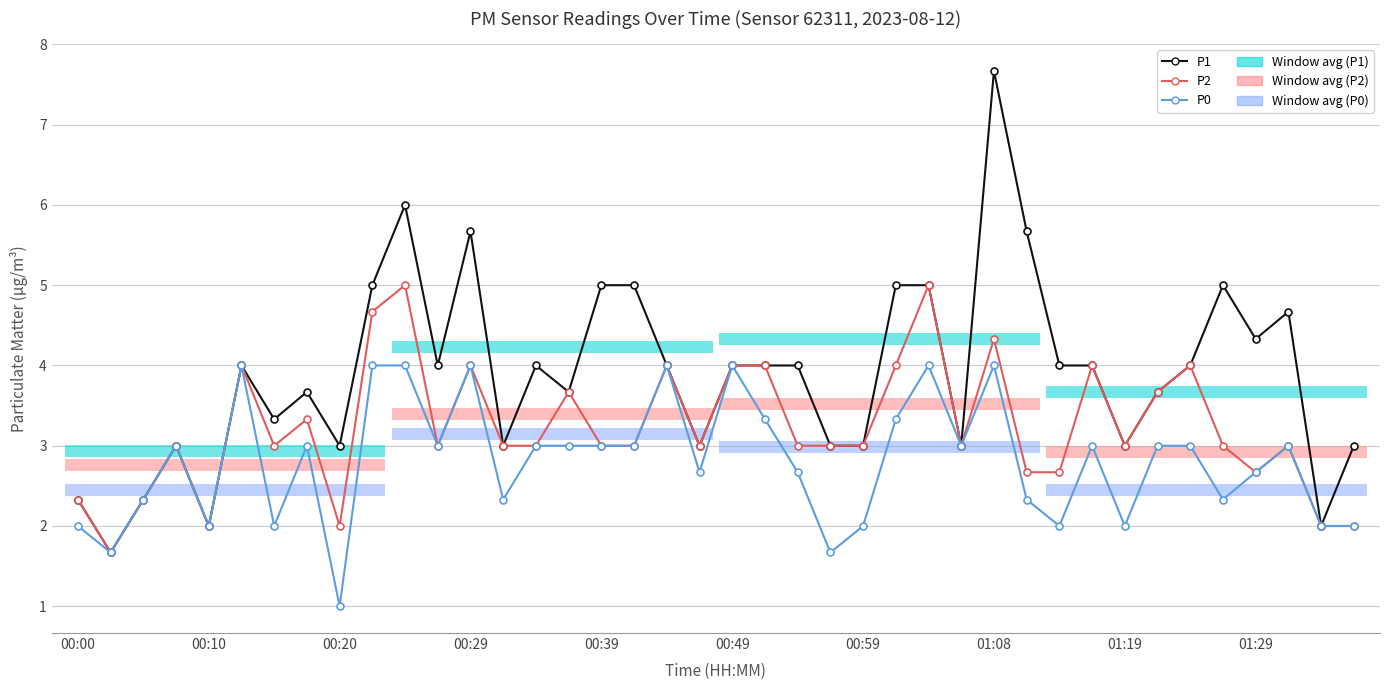

True or false: P2 and P0 cross at least once.

False